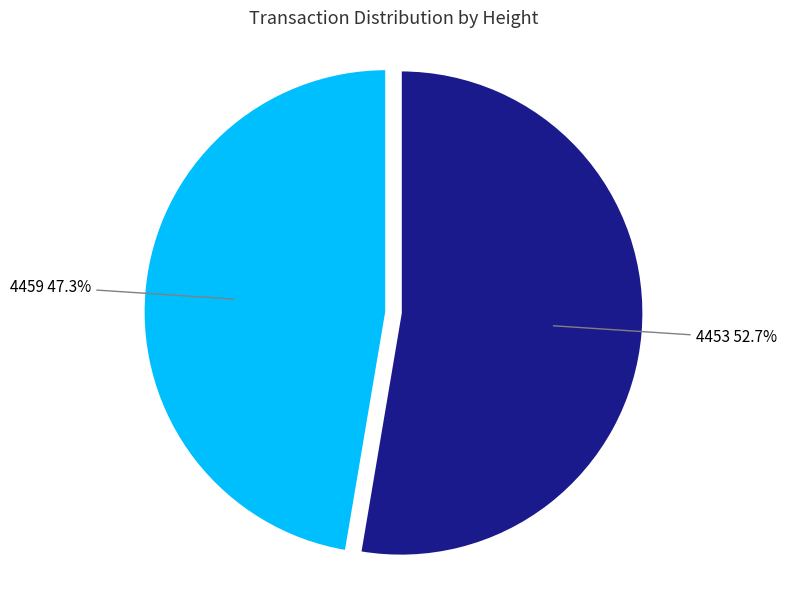

To the nearest percent, what is the combined percentage of 4453 and 4459?

100%